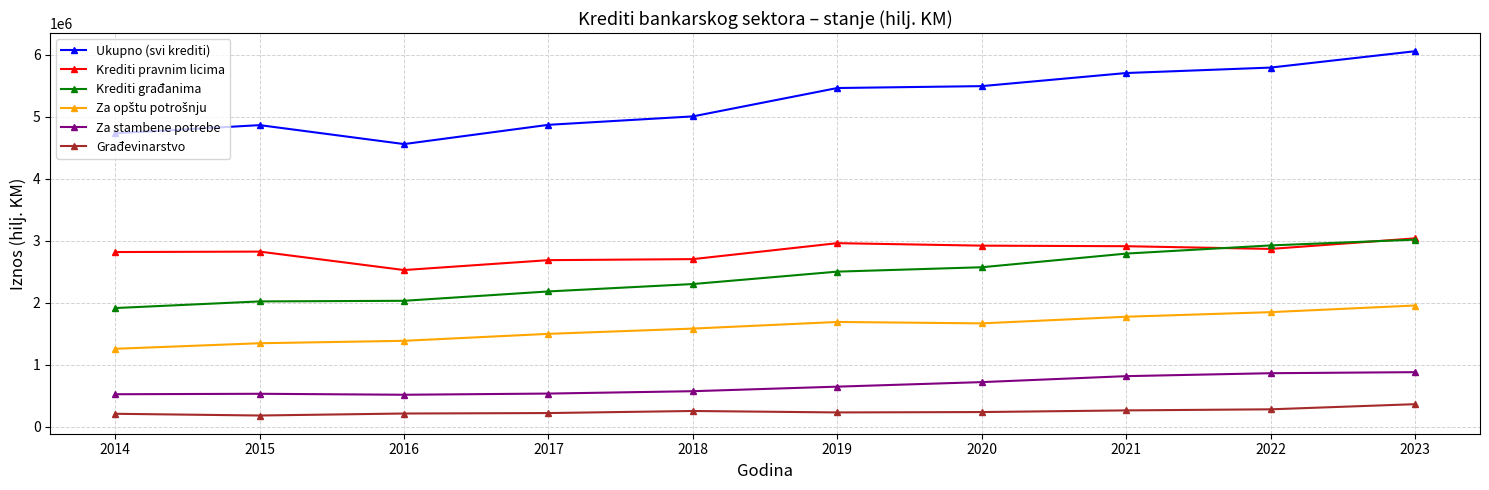

What is the total value across all series at 2022?

14579812